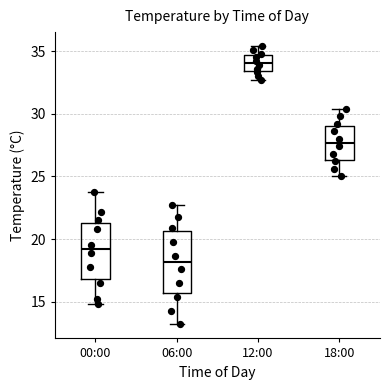

Reading left to right, read every box against the y-axis: the position of its median line, the range the box covers, and the ends of its whiskers. The values are not printed on the chart, so give them approximately, as read against the axis.

00:00: median 19.0, box 17.0 to 21.5, whiskers 15.0 to 24.0
06:00: median 18.0, box 15.5 to 20.5, whiskers 13.0 to 22.5
12:00: median 34.0, box 33.5 to 34.5, whiskers 32.5 to 35.5
18:00: median 27.5, box 26.5 to 29.0, whiskers 25.0 to 30.5